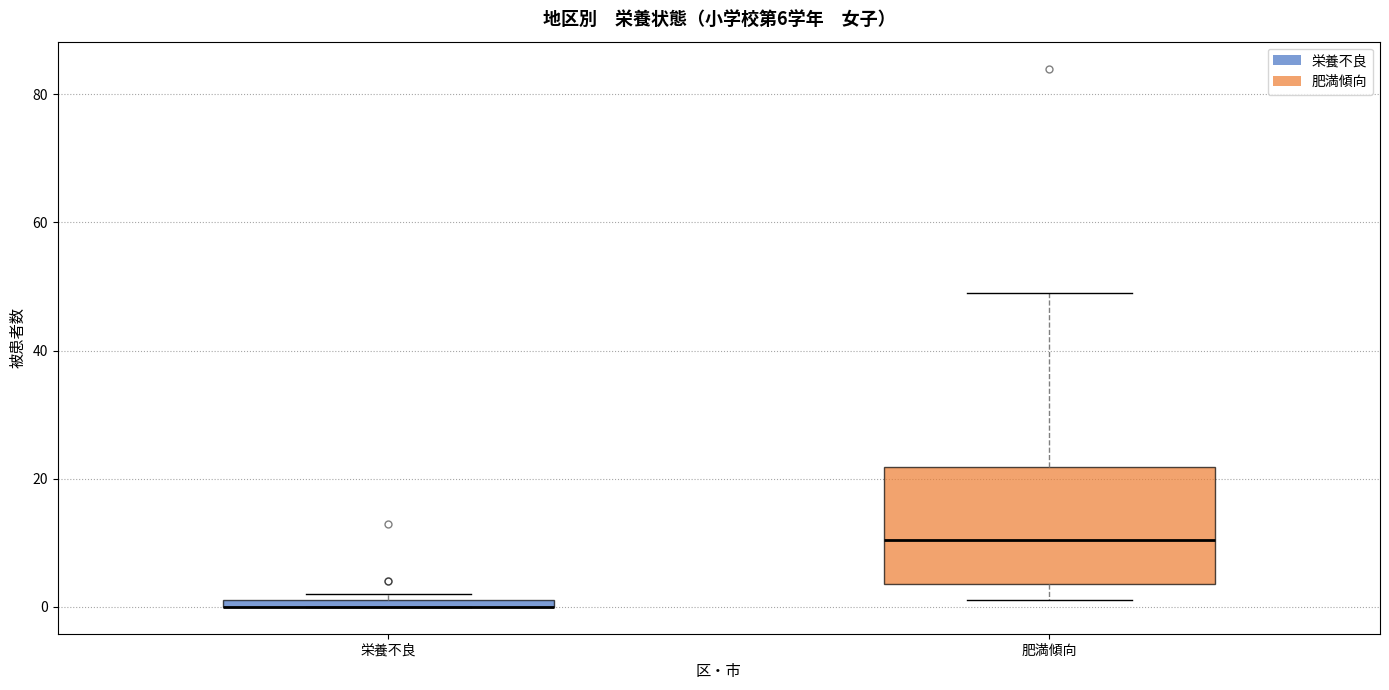

Which box is the tallest, from its lower edge to its upper edge?

肥満傾向